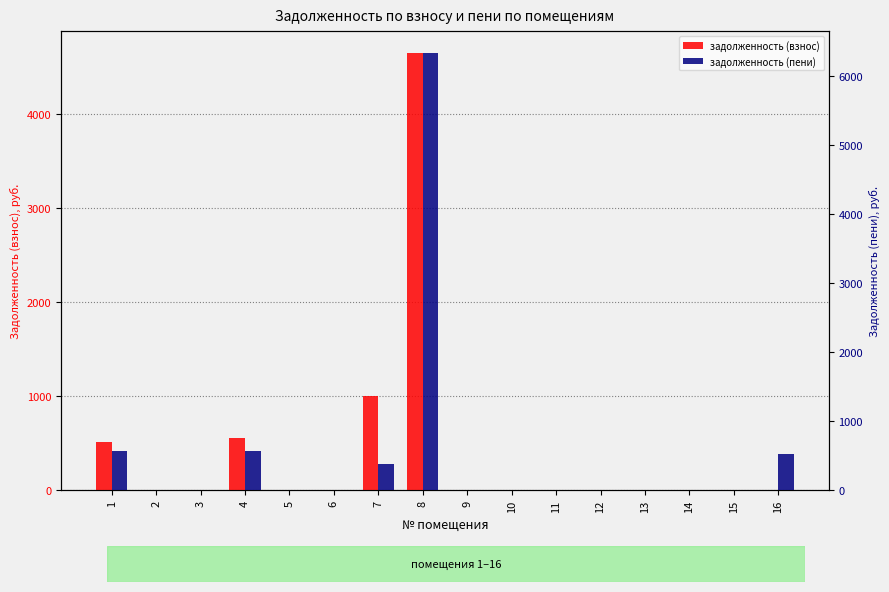

Which series has the widest spread of values?

задолженность (пени)